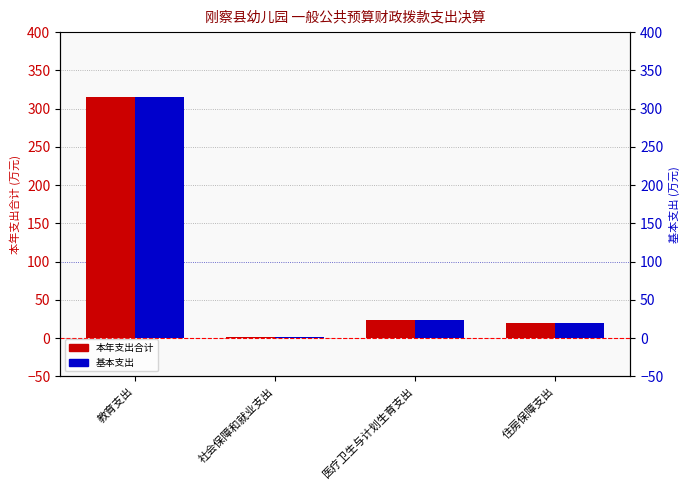

The value of 基本支出 at 住房保障支出 is 4.9. True or false?

False